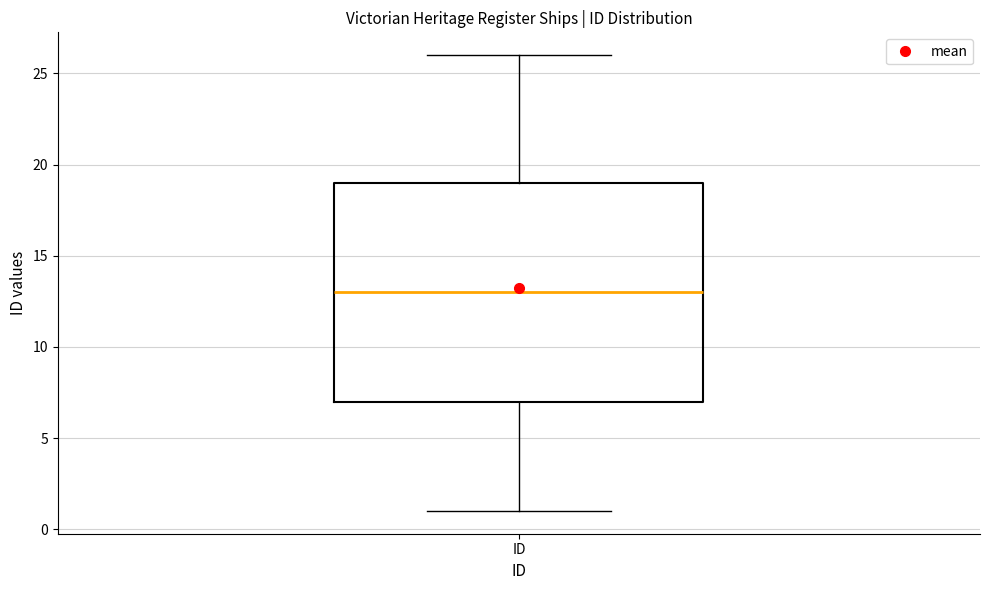

Transcribe this box plot: give where the median line is, the range the box spans, and where the two whiskers end, as read against the y-axis. The values are not printed on the chart, so give them approximately, as read against the axis.

median 13, box 7 to 19, whiskers 1 to 26